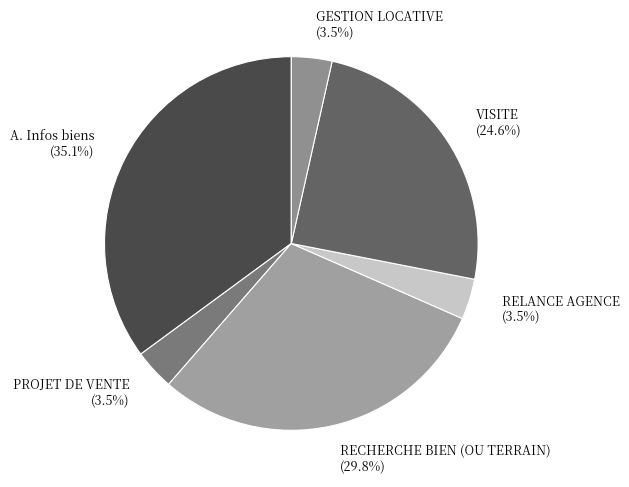

To the nearest percent, what is the difference between the PROJET DE VENTE and VISITE slice percentages?

21%